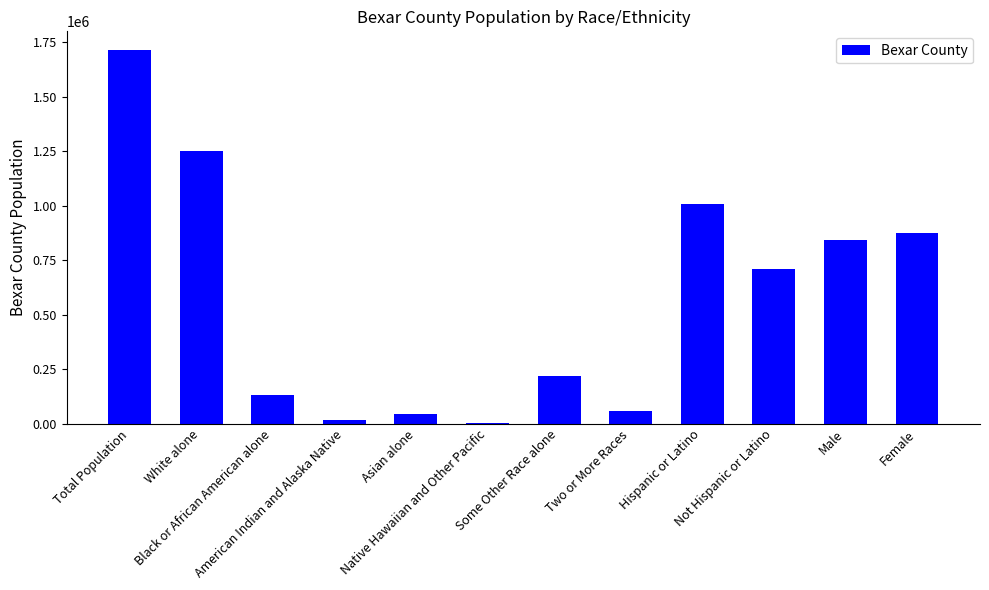

The chart shows a value of 310209 at Hispanic or Latino. True or false?

False